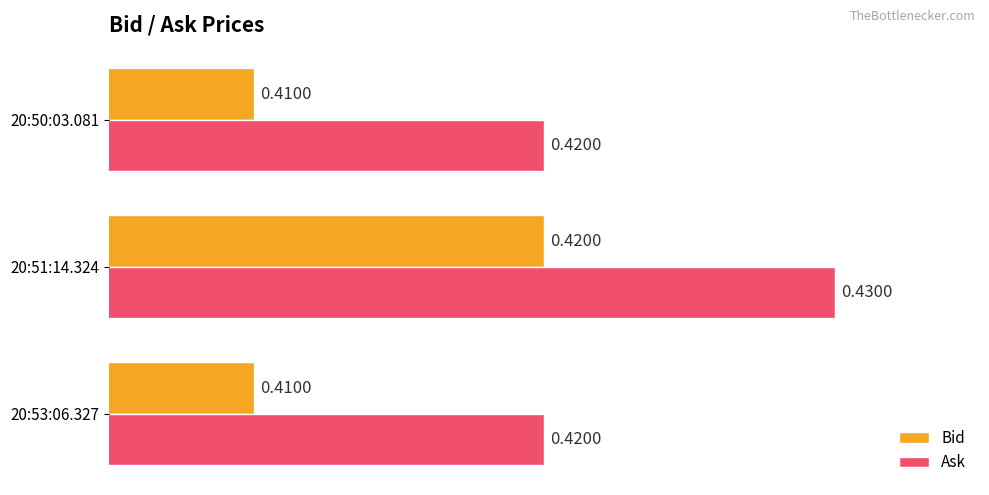

What is the sum of all Ask values?

1.3